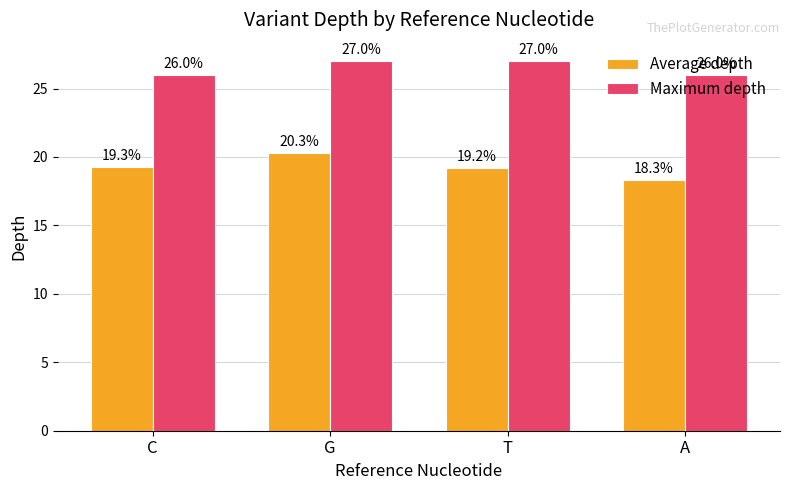

How many bars are there in total?

8